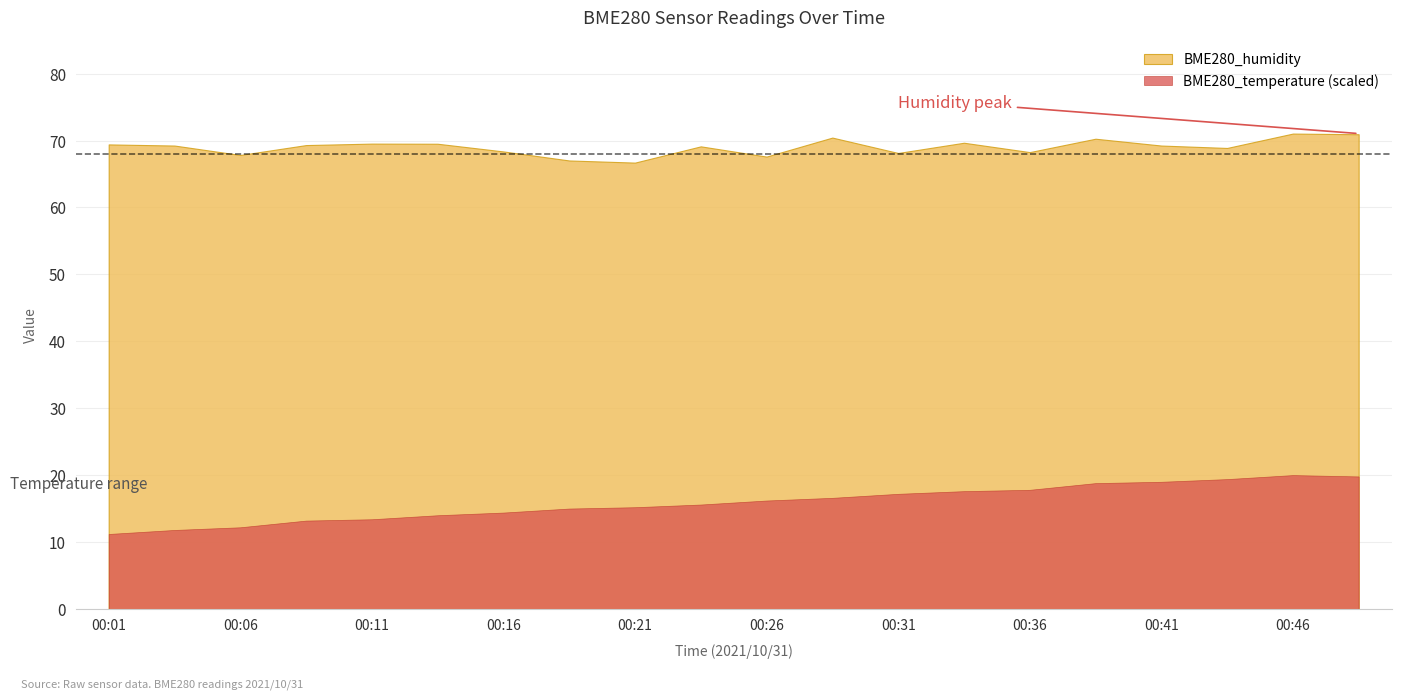

True or false: BME280_humidity and BME280_temperature intersect in this chart.

False